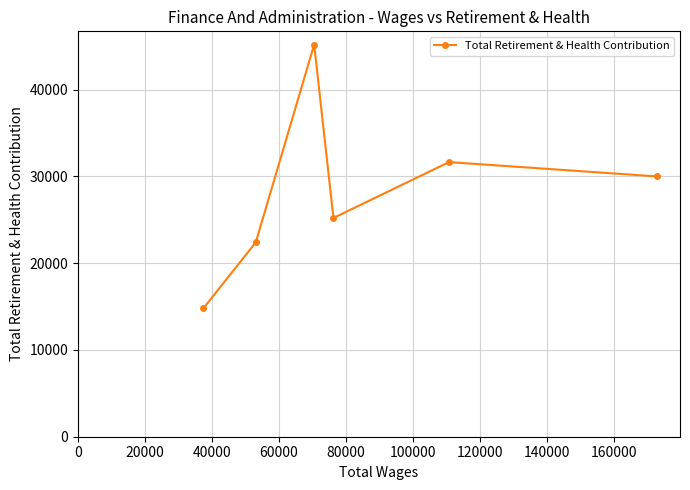

What is the difference between the maximum and second lowest values?

22790